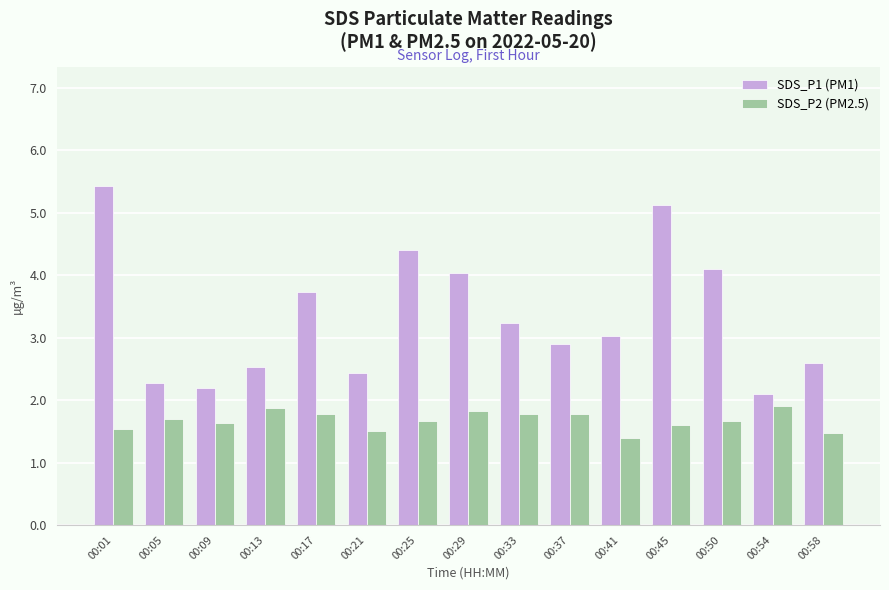

What is the difference between the maximum and second lowest values in the SDS_P2 (PM2.5) series?

0.4